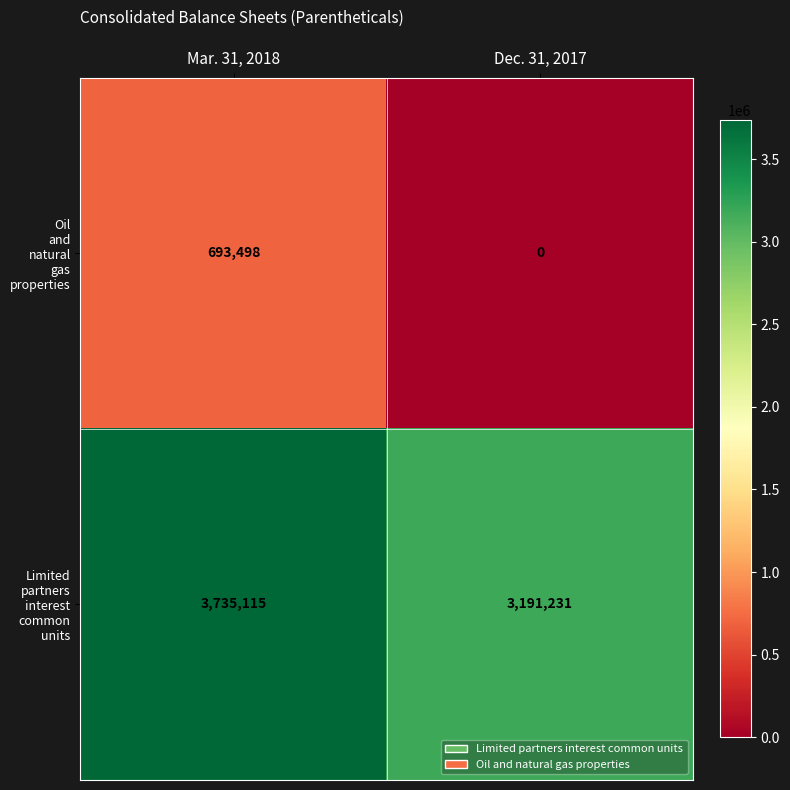

What is the spread (max minus min) of values at Mar. 31, 2018?

3041617